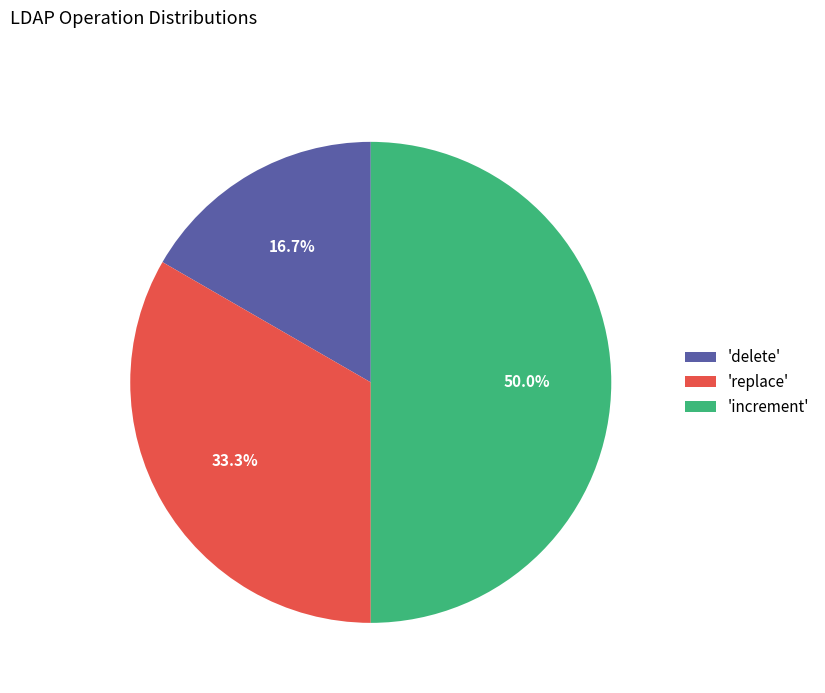

Does 'replace' account for over 50% of the chart?

No